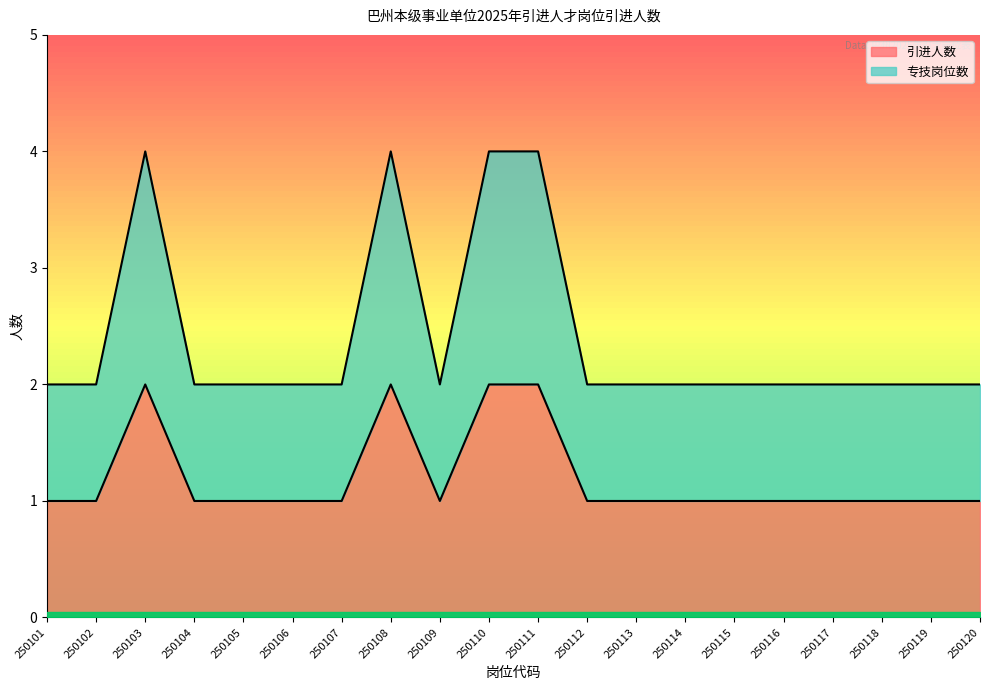

What is the difference between the maximum and minimum values in the 引进人数 series?

1